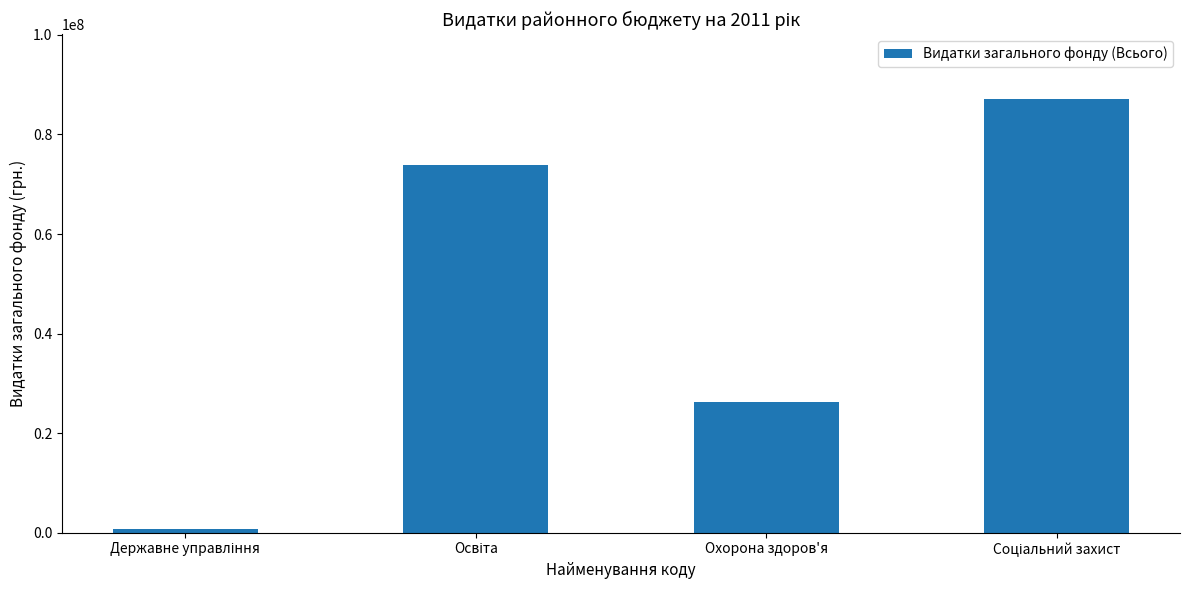

What is the greatest value displayed?

87063707